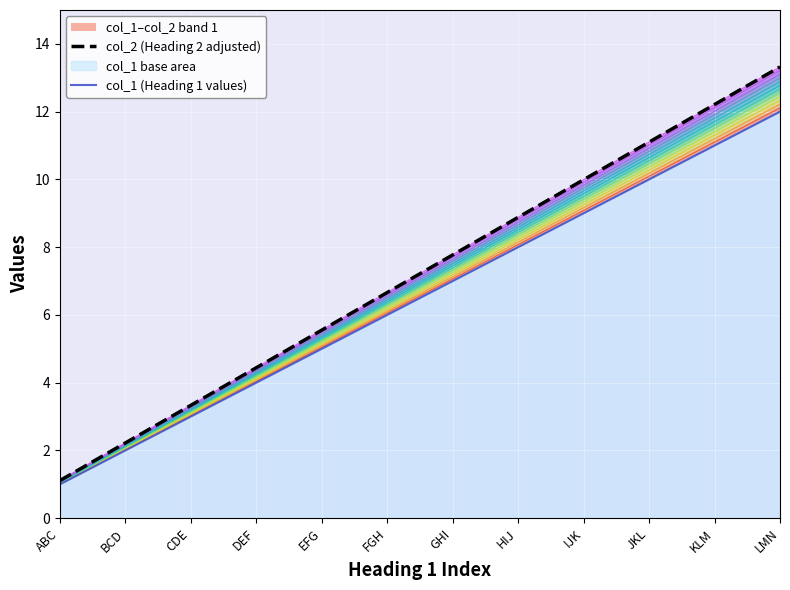

Reading left to right, extract all data points from this chart.

col_2 (Heading 2 adjusted): ABC=1.1	BCD=2.2	CDE=3.3	DEF=4.4	EFG=5.5	FGH=6.7	GHI=7.8	HIJ=8.9	IJK=10.0	JKL=11.1	KLM=12.2	LMN=13.3
col_1 (Heading 1 values): ABC=1.0	BCD=2.0	CDE=3.0	DEF=4.0	EFG=5.0	FGH=6.0	GHI=7.0	HIJ=8.0	IJK=9.0	JKL=10.0	KLM=11.0	LMN=12.0